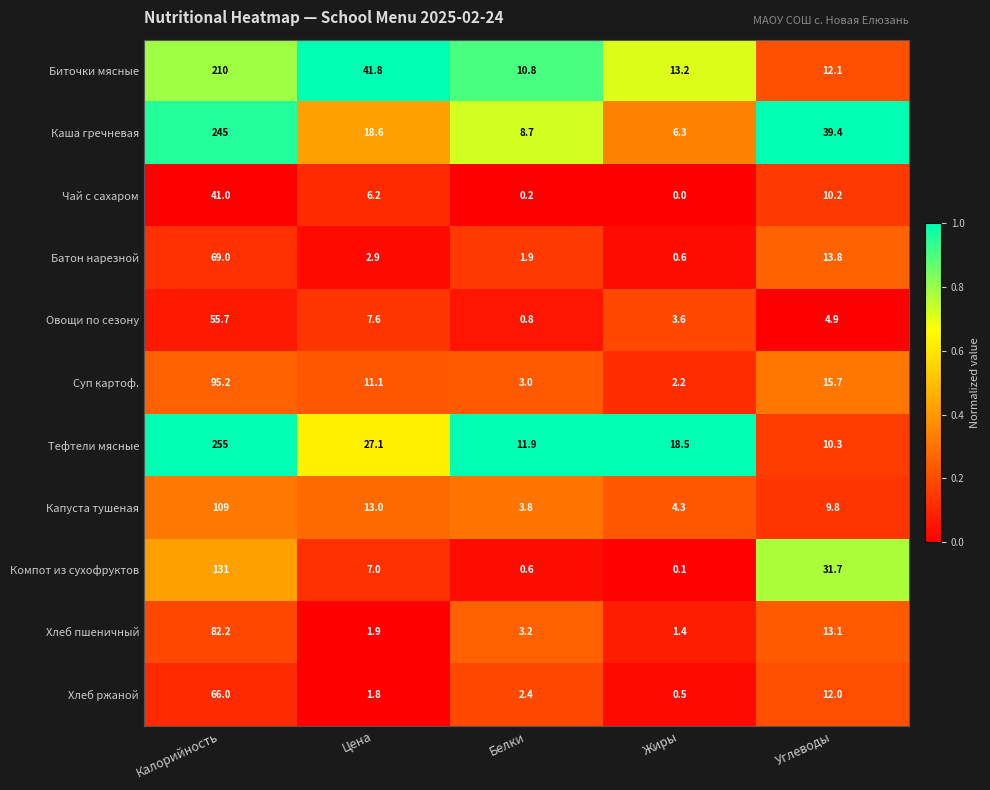

What is the spread (max minus min) of values at Белки?

11.7